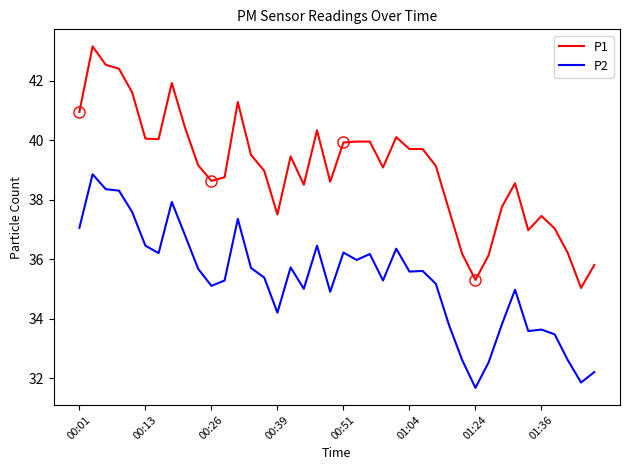

What is the highest value of the P2 series?

38.9